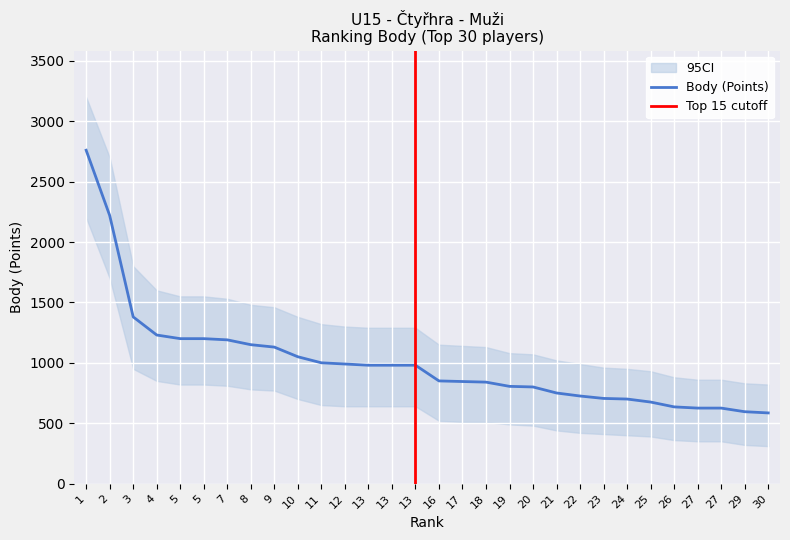

Is this an area chart (filled region under the line)?

No